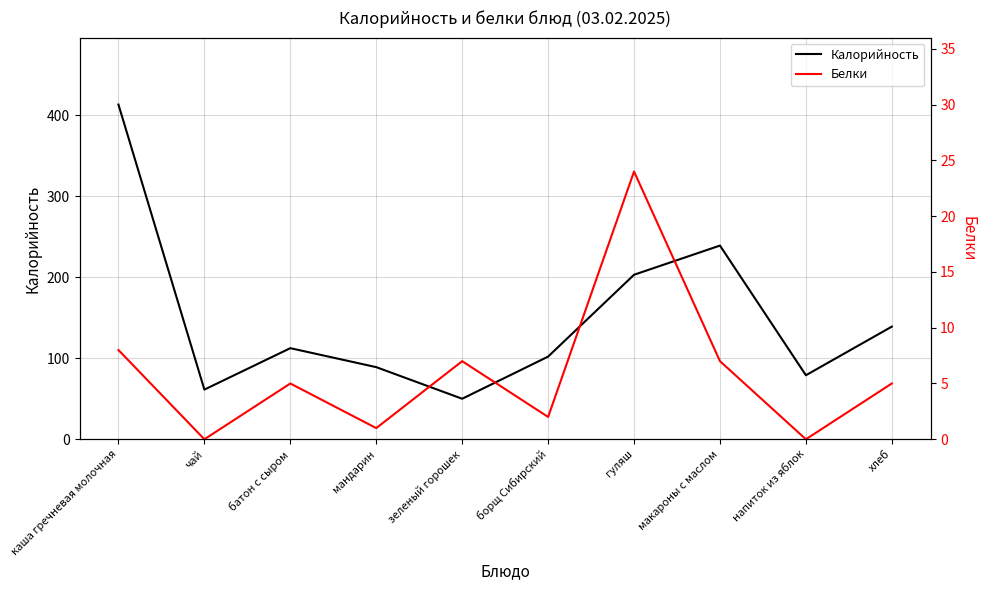

True or false: Калорийность has a value of 32.4 at чай.

False